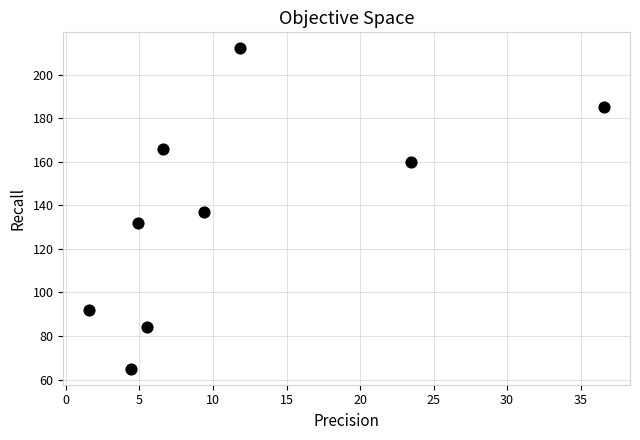

What is the average Y value?

137